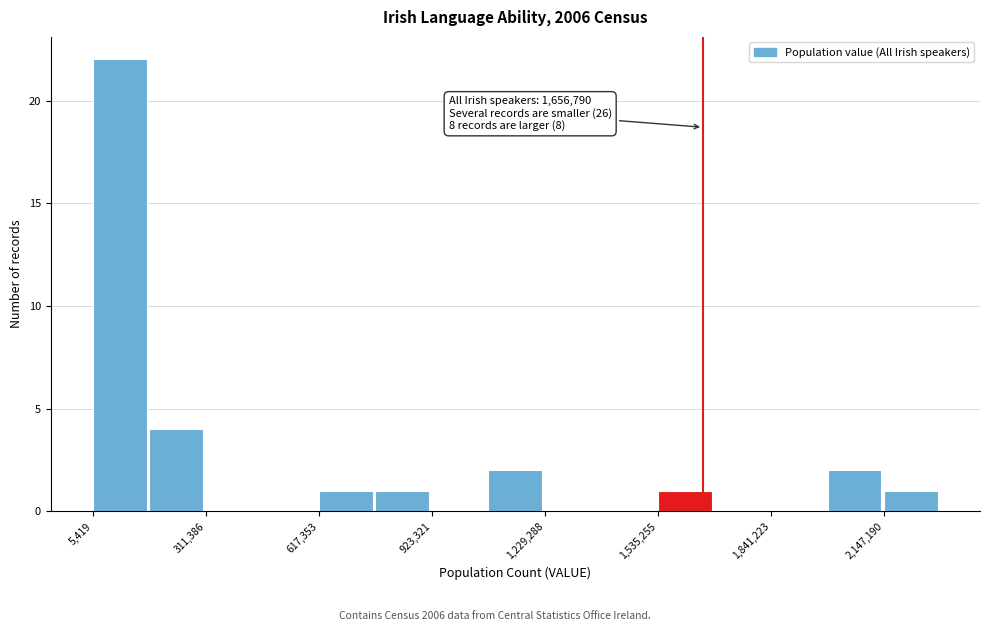

Read against the x-axis, roughly where is the centre of the tallest bar?

100000